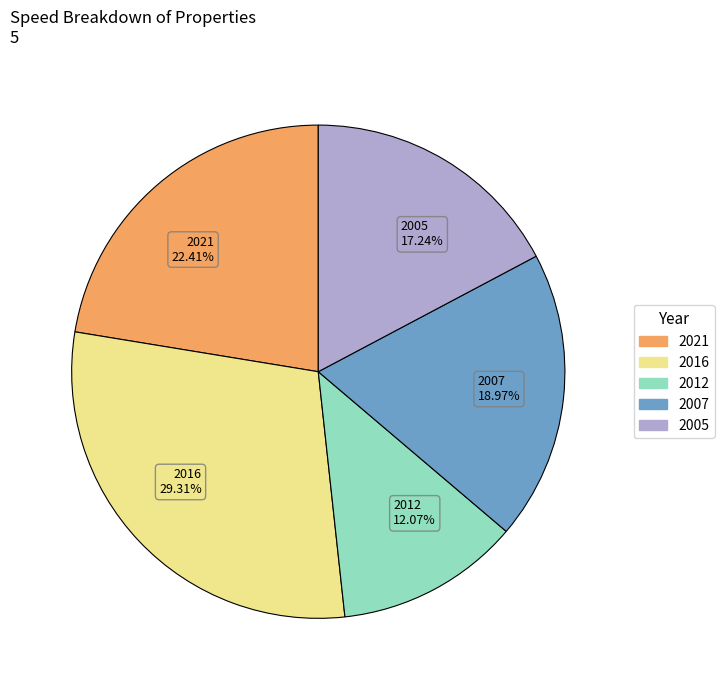

Rank the categories by value from highest to lowest.

2016, 2021, 2007, 2005, 2012